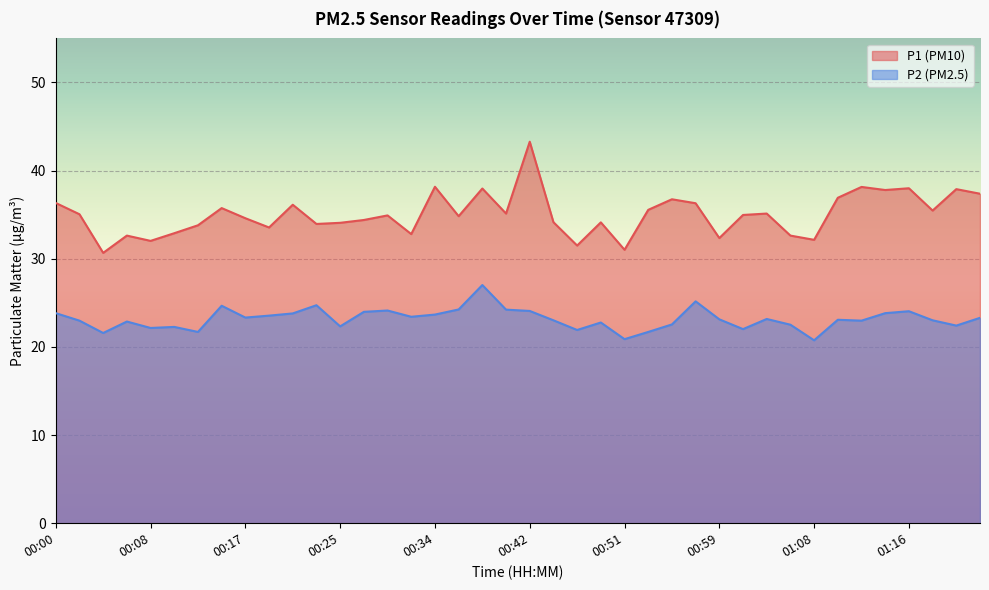

Which series has the largest total across all categories?

P1 (PM10)